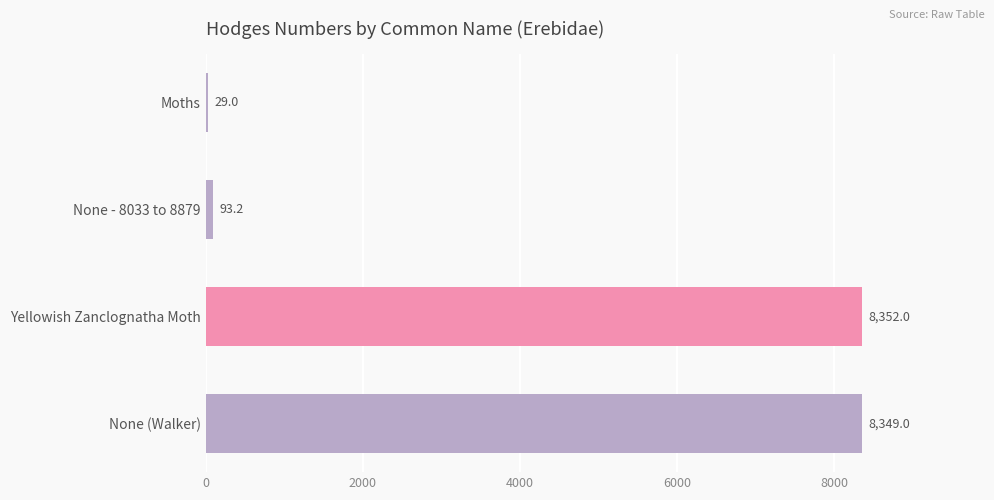

What is the sum of the values at Yellowish Zanclognatha Moth and None - 8033 to 8879?

8445.2